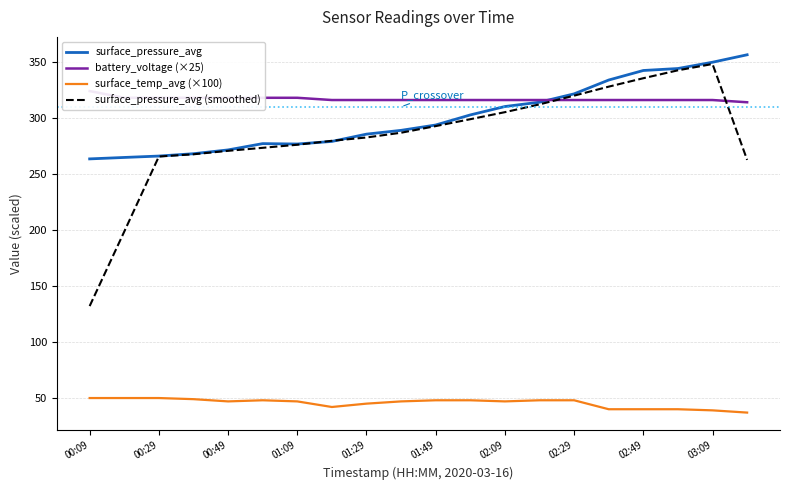

In surface_pressure_avg, how many points are higher than both neighbors (excluding endpoints)?

1